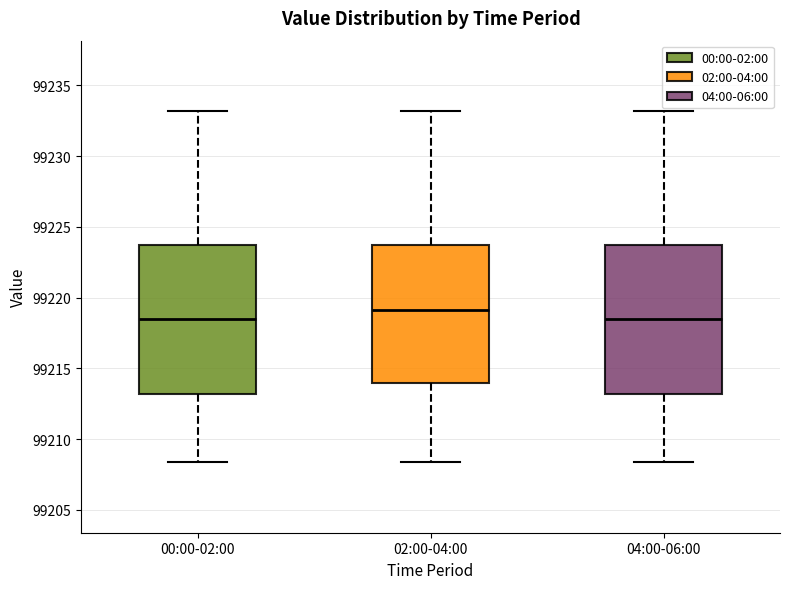

Reading left to right, transcribe this box plot: for each box, give where its median line is, the range the box spans, and where its two whiskers end, as read against the y-axis. The values are not printed on the chart, so give them approximately, as read against the axis.

00:00-02:00: median 99218.5, box 99213.0 to 99223.5, whiskers 99208.5 to 99233.0
02:00-04:00: median 99219.0, box 99214.0 to 99223.5, whiskers 99208.5 to 99233.0
04:00-06:00: median 99218.5, box 99213.0 to 99223.5, whiskers 99208.5 to 99233.0